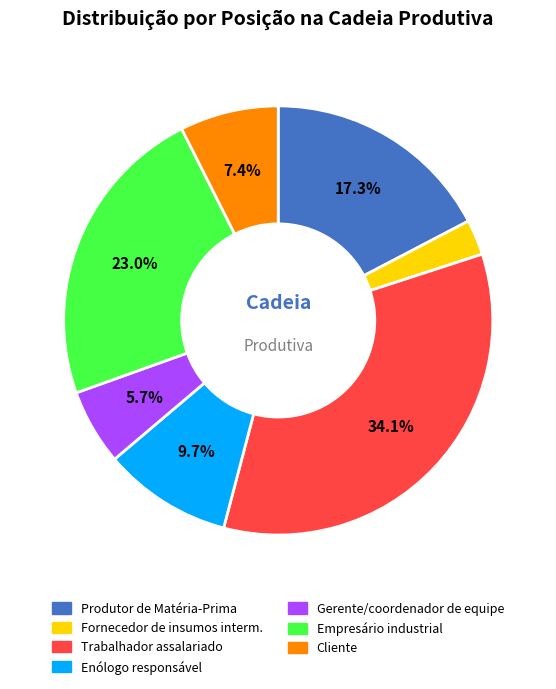

Is there any slice that represents more than half of the pie?

No